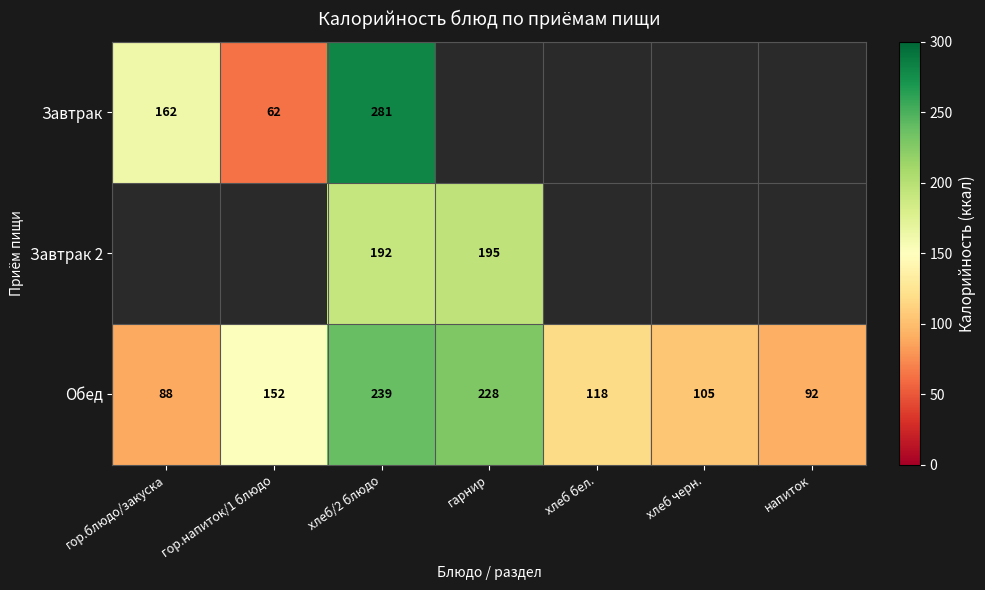

At which category is the sum across all series the highest?

хлеб/2 блюдо